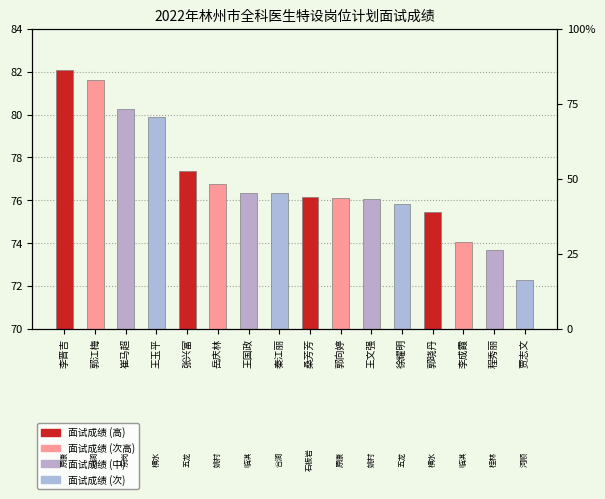

Approximately how many times larger is the value at 崔马超 compared to 程秀丽?

1.1